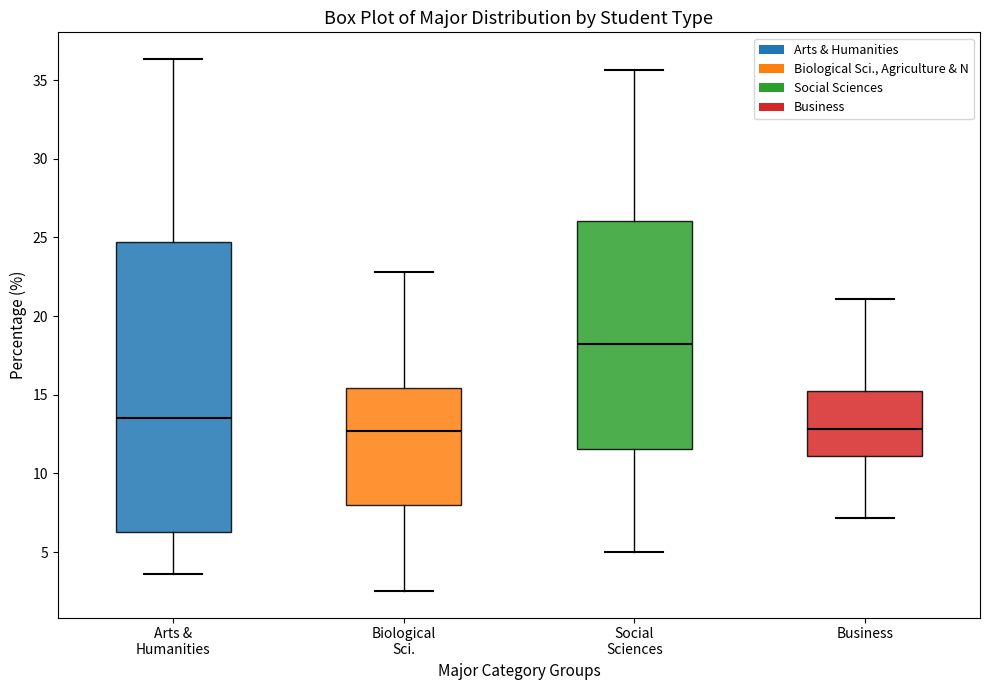

Reading left to right, read every box against the y-axis: the position of its median line, the range the box covers, and the ends of its whiskers. The values are not printed on the chart, so give them approximately, as read against the axis.

Arts & Humanities: median 13.5, box 6.5 to 24.5, whiskers 3.5 to 36.5
Biological Sci.: median 12.5, box 8.0 to 15.5, whiskers 2.5 to 23.0
Social Sciences: median 18.0, box 11.5 to 26.0, whiskers 5.0 to 35.5
Business: median 13.0, box 11.0 to 15.0, whiskers 7.0 to 21.0